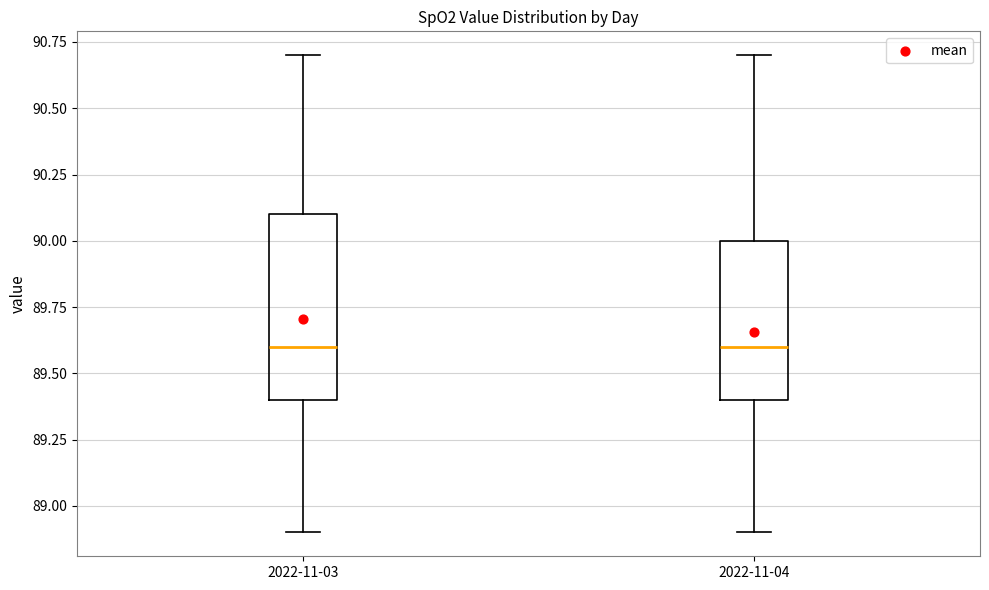

Reading left to right, transcribe this box plot: for each box, give where its median line is, the range the box spans, and where its two whiskers end, as read against the y-axis. The values are not printed on the chart, so give them approximately, as read against the axis.

2022-11-03: median 89.6, box 89.4 to 90.1, whiskers 88.9 to 90.7
2022-11-04: median 89.6, box 89.4 to 90.0, whiskers 88.9 to 90.7